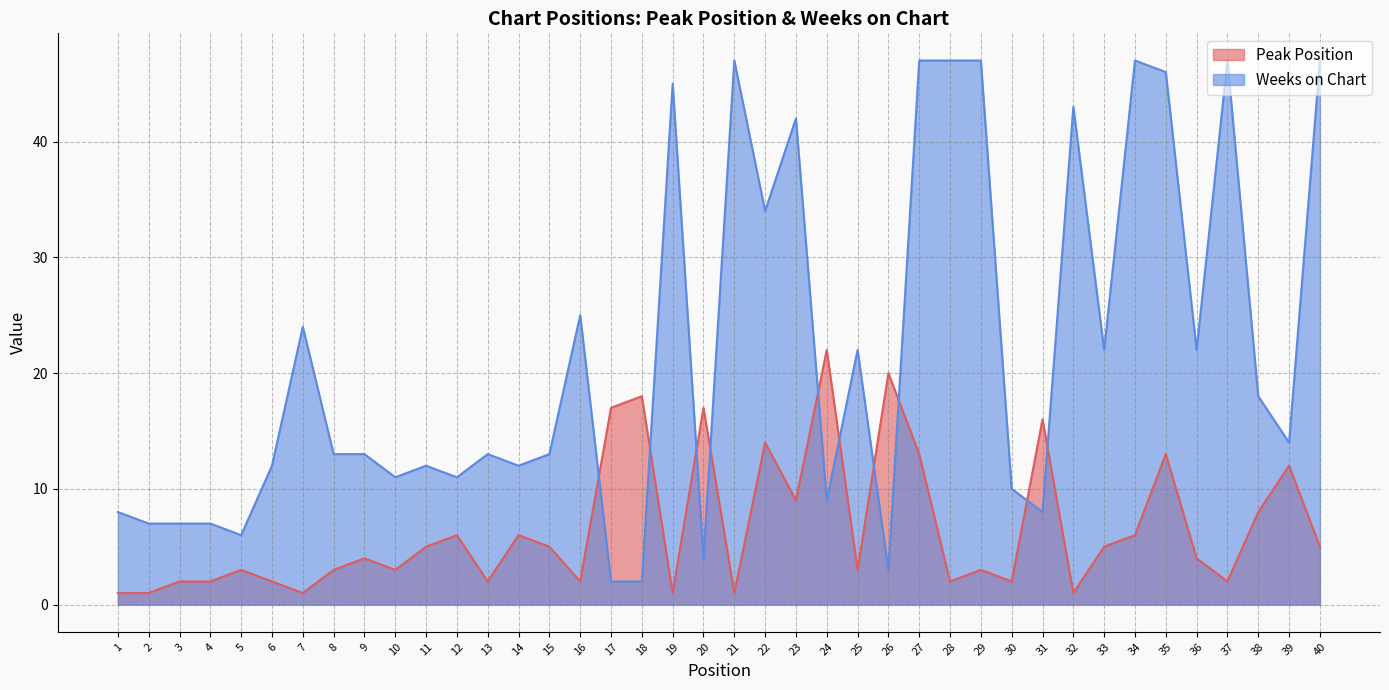

Reading right to left, extract all data points from this chart.

Peak Position: 40=5	39=12	38=8	37=2	36=4	35=13	34=6	33=5	32=1	31=16	30=2	29=3	28=2	27=13	26=20	25=3	24=22	23=9	22=14	21=1	20=17	19=1	18=18	17=17	16=2	15=5	14=6	13=2	12=6	11=5	10=3	9=4	8=3	7=1	6=2	5=3	4=2	3=2	2=1	1=1
Weeks on Chart: 40=47	39=14	38=18	37=47	36=22	35=46	34=47	33=22	32=43	31=8	30=10	29=47	28=47	27=47	26=3	25=22	24=9	23=42	22=34	21=47	20=4	19=45	18=2	17=2	16=25	15=13	14=12	13=13	12=11	11=12	10=11	9=13	8=13	7=24	6=12	5=6	4=7	3=7	2=7	1=8